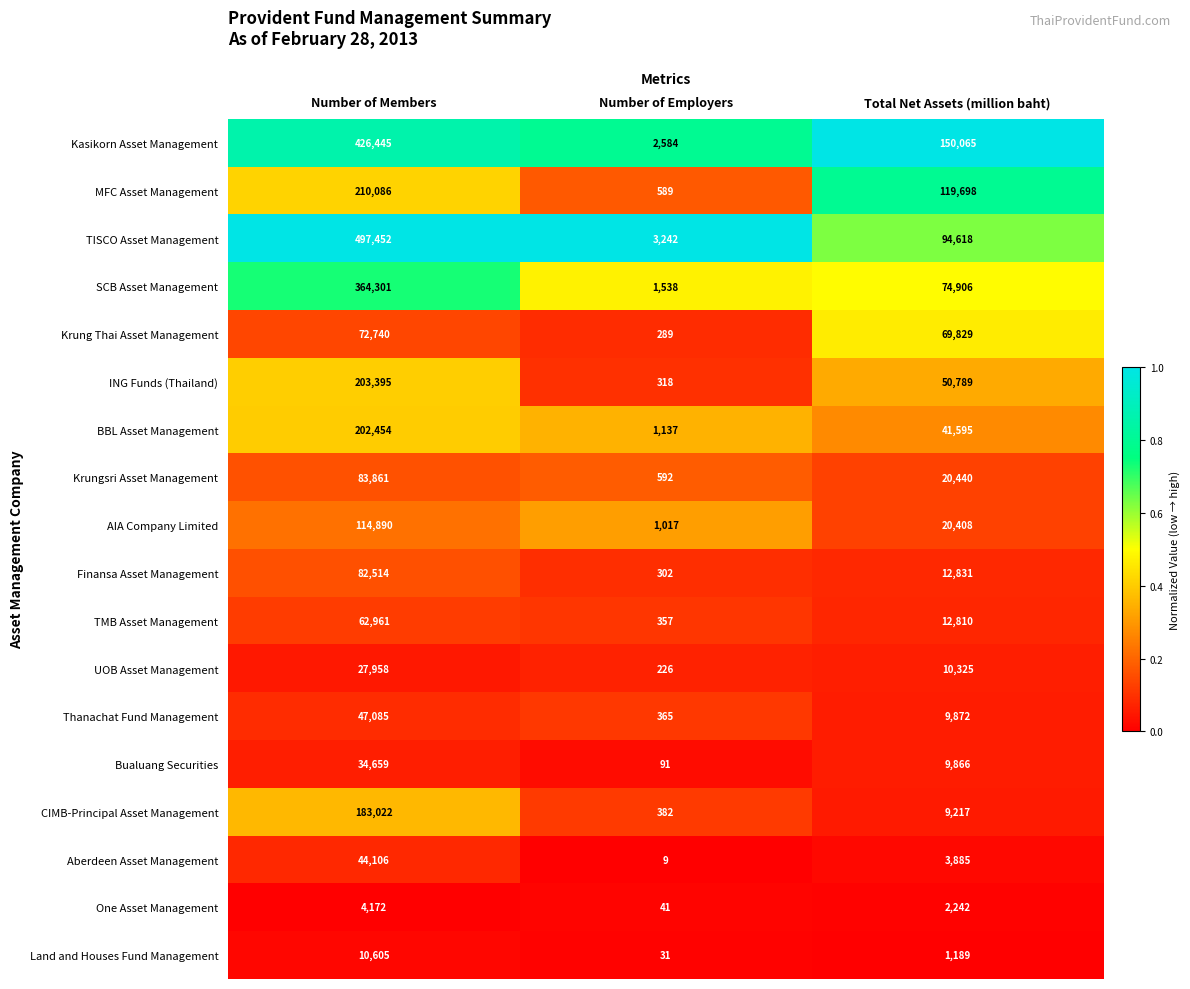

List the series in order of their peak value, highest first.

TISCO Asset Management, Kasikorn Asset Management, SCB Asset Management, MFC Asset Management, ING Funds (Thailand), BBL Asset Management, CIMB-Principal Asset Management, AIA Company Limited, Krungsri Asset Management, Finansa Asset Management, Krung Thai Asset Management, TMB Asset Management, Thanachat Fund Management, Aberdeen Asset Management, Bualuang Securities, UOB Asset Management, Land and Houses Fund Management, One Asset Management